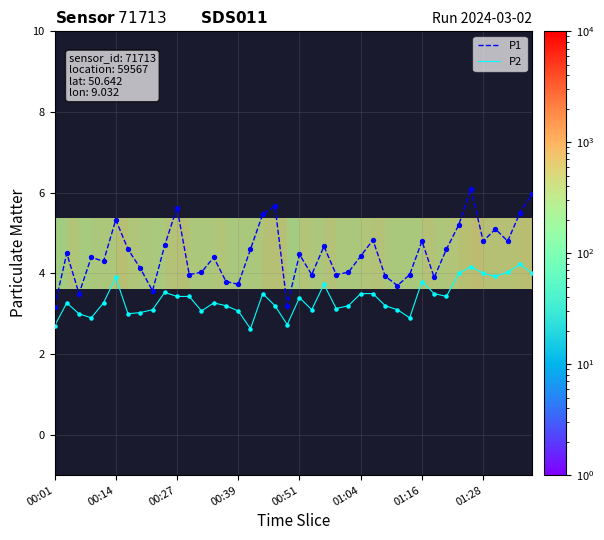

What are all the series names shown in the legend?

P1, P2